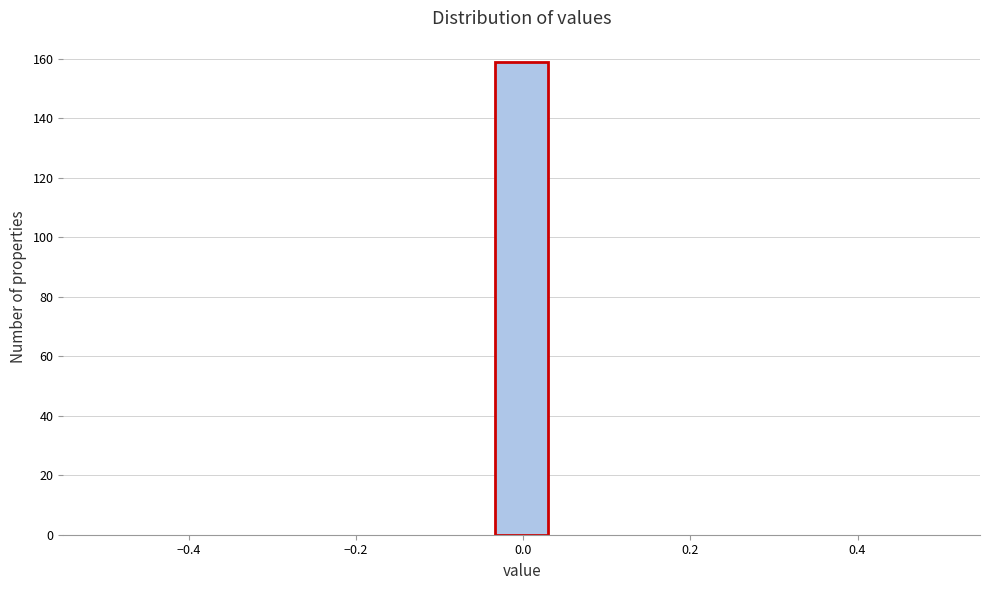

Read against the x-axis, roughly where is the centre of the tallest bar?

0.00